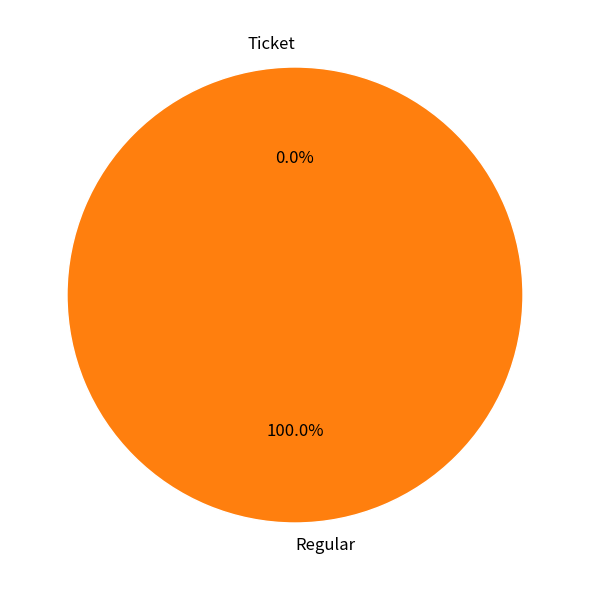

To the nearest percent, what percentage of the pie is Regular?

100%